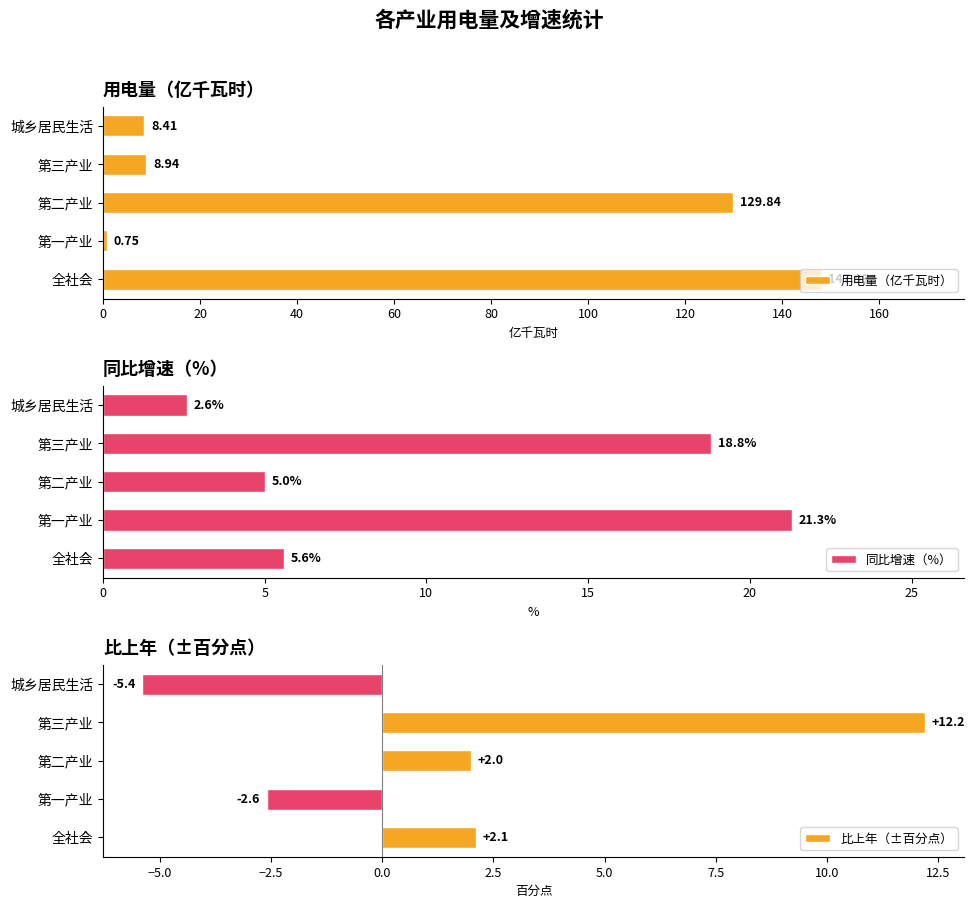

What is the difference between the 比上年（±百分点） values at 第一产业 and 全社会?

4.7